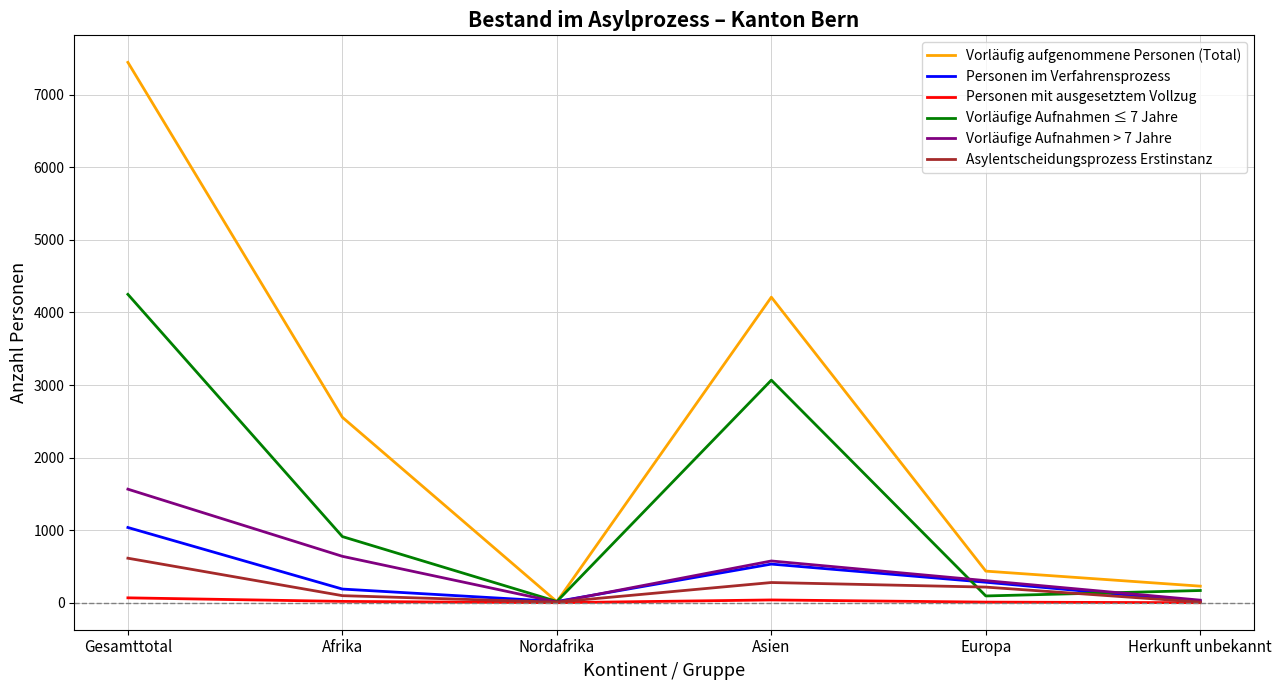

In Vorläufige Aufnahmen > 7 Jahre, how many points are lower than both neighbors (excluding endpoints)?

1